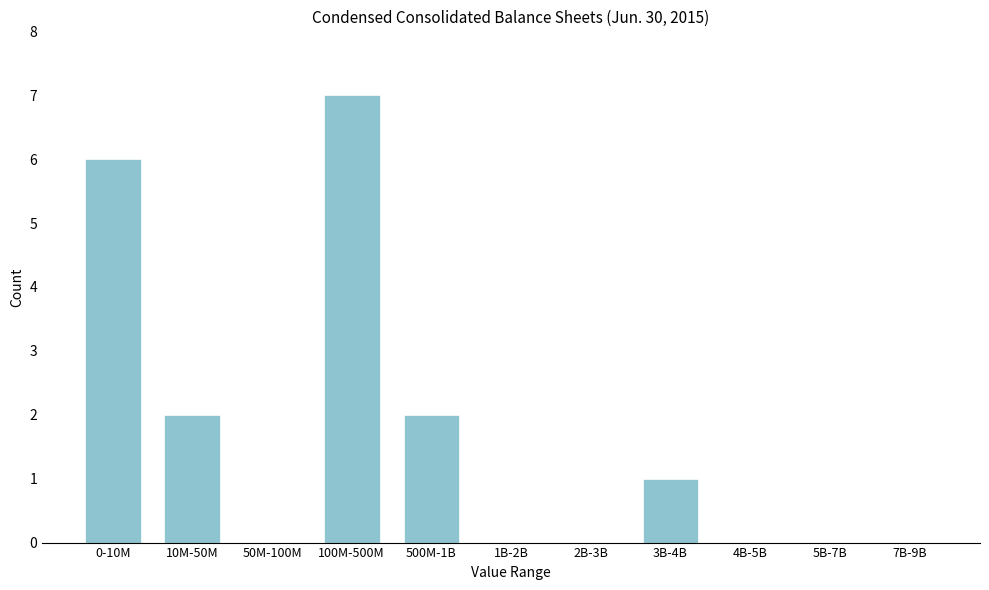

Reading left to right, extract all data points from this chart.

0-10M=6	10M-50M=2	50M-100M=0	100M-500M=7	500M-1B=2	1B-2B=0	2B-3B=0	3B-4B=1	4B-5B=0	5B-7B=0	7B-9B=0